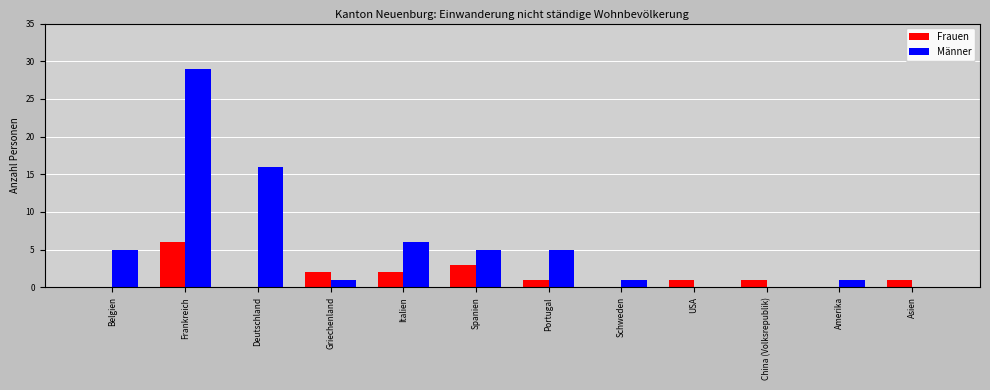

Are the bars horizontal?

No